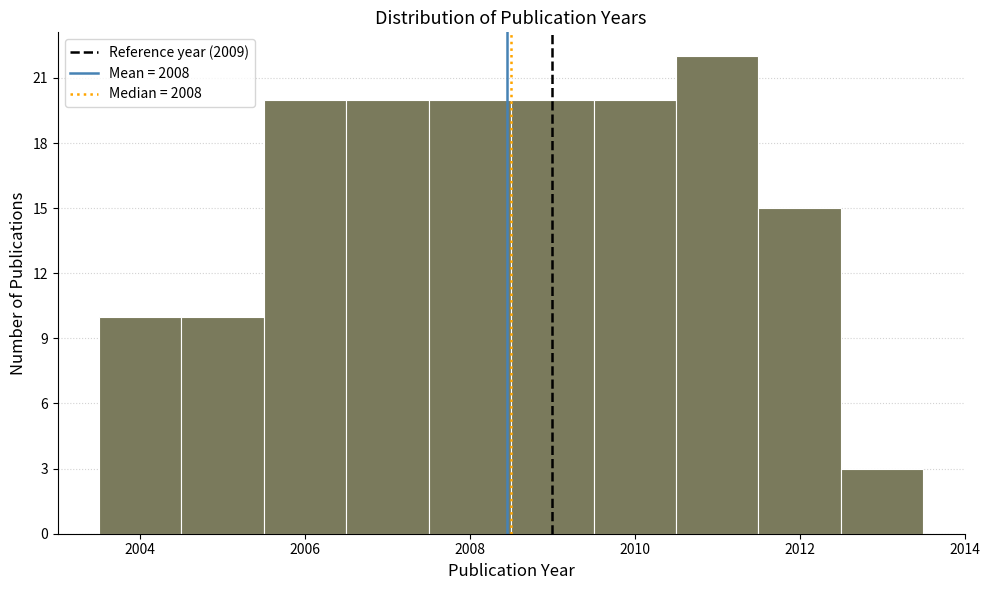

Which range on the x-axis has the tallest bar?

2010.5 to 2011.5